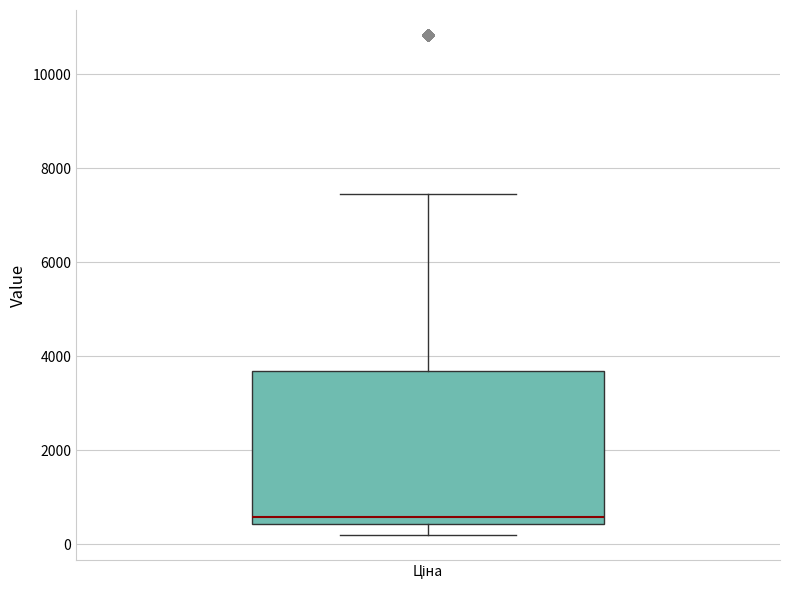

Transcribe this box plot: give where the median line is, the range the box spans, and where the two whiskers end, as read against the y-axis. The values are not printed on the chart, so give them approximately, as read against the axis.

median 600, box 400 to 3600, whiskers 200 to 7400